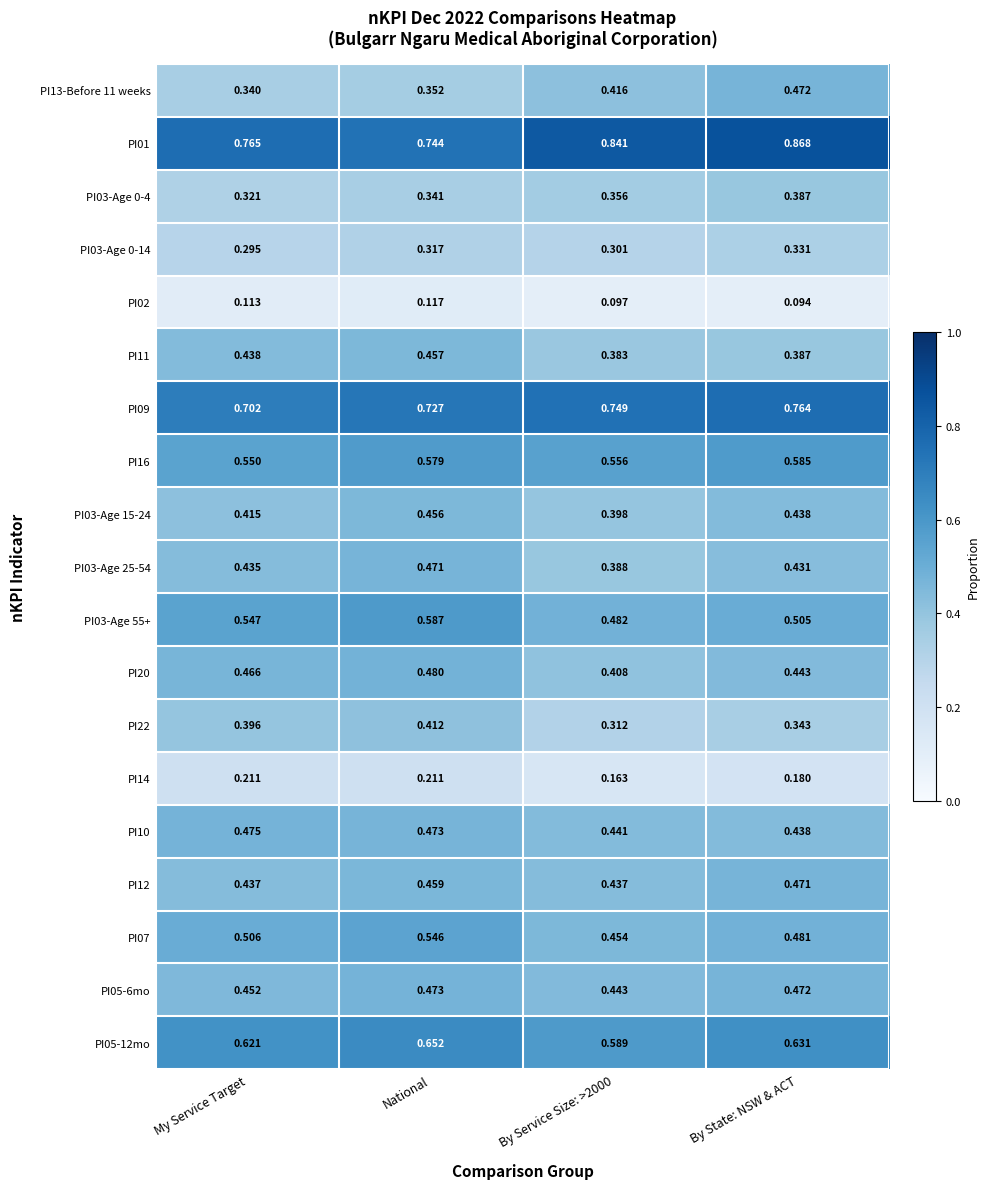

At which category is the sum across all series the highest?

National